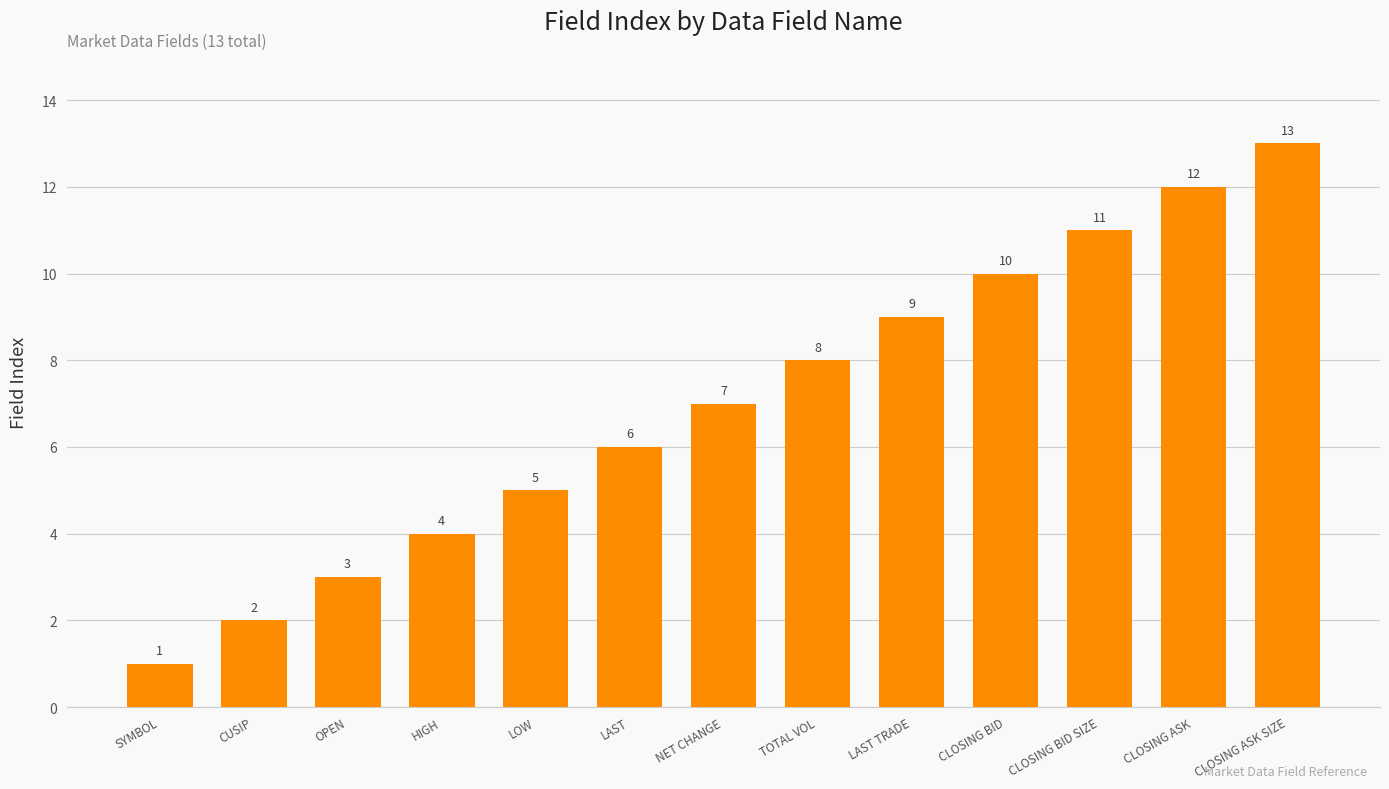

Reading left to right, transcribe all the data shown in this chart.

SYMBOL=1	CUSIP=2	OPEN=3	HIGH=4	LOW=5	LAST=6	NET CHANGE=7	TOTAL VOL=8	LAST TRADE=9	CLOSING BID=10	CLOSING BID SIZE=11	CLOSING ASK=12	CLOSING ASK SIZE=13